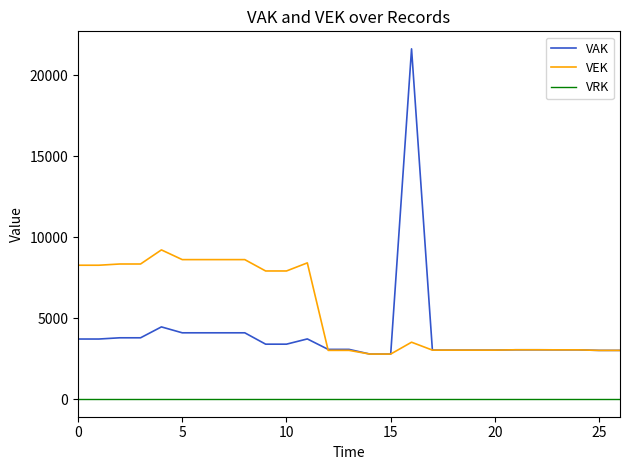

What is the maximum value for VAK?

21645